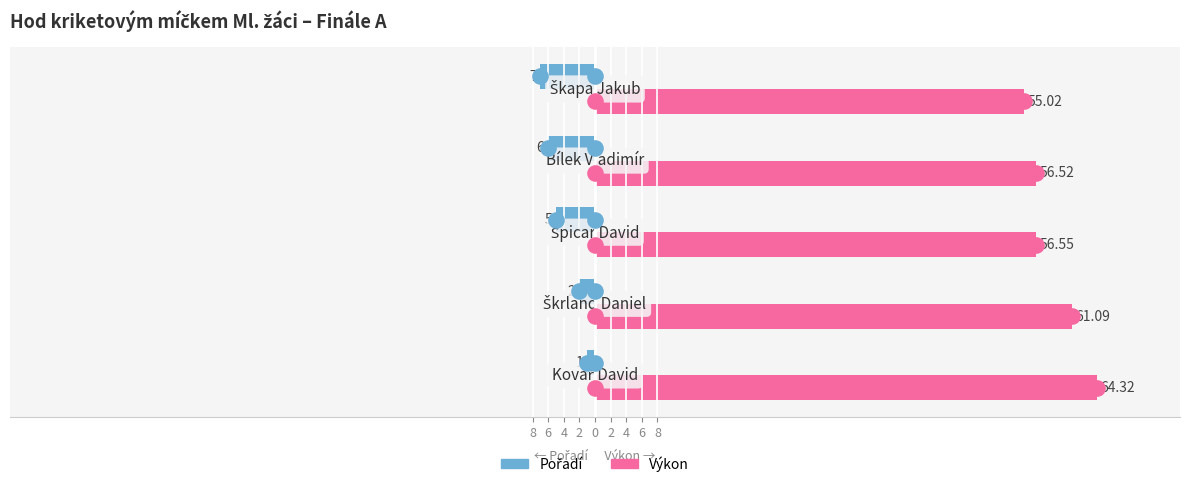

At how many categories does at least one series exceed 12?

5